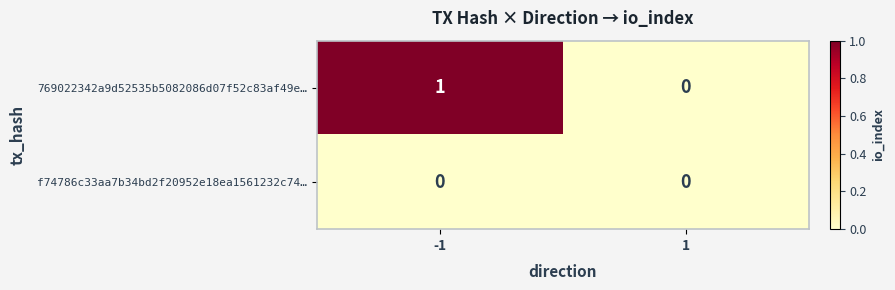

Which series has the largest range (max minus min)?

769022342a9d52535b5082086d07f52c83af49e…